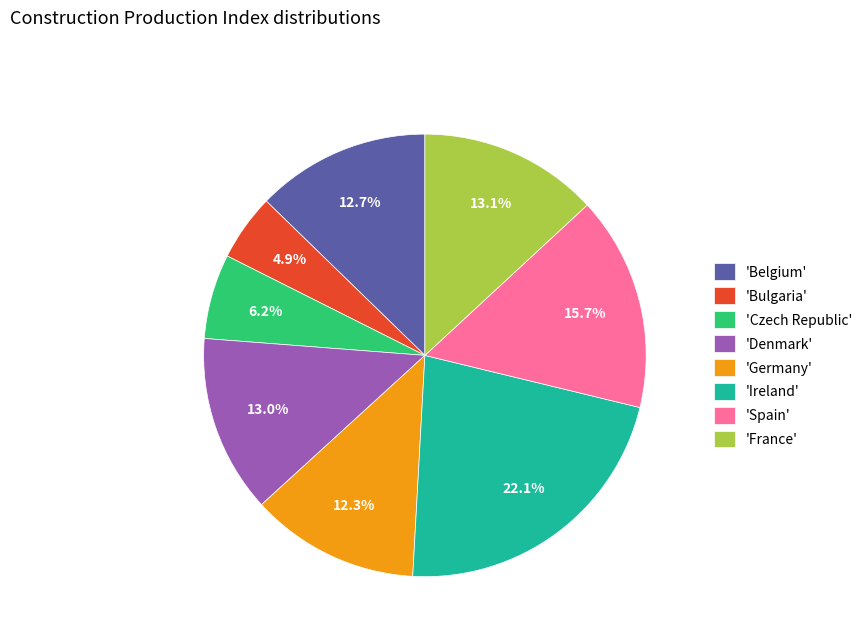

To the nearest percent, what is the average slice percentage?

12%